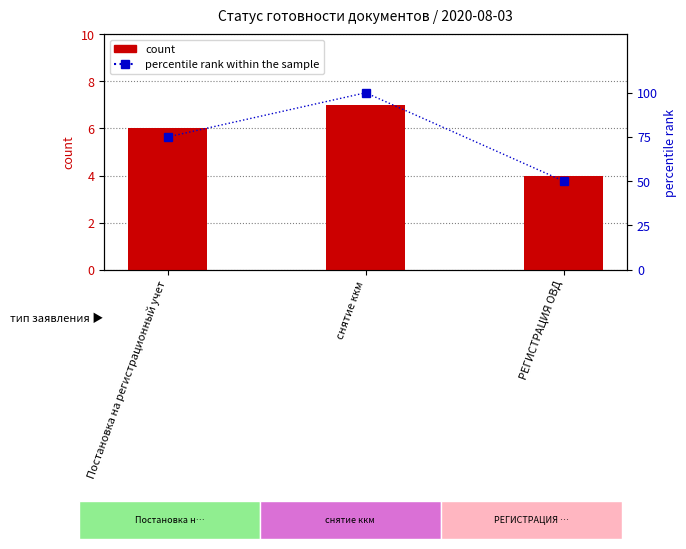

Where does the percentile rank within the sample series first go above 75?

снятие ккм